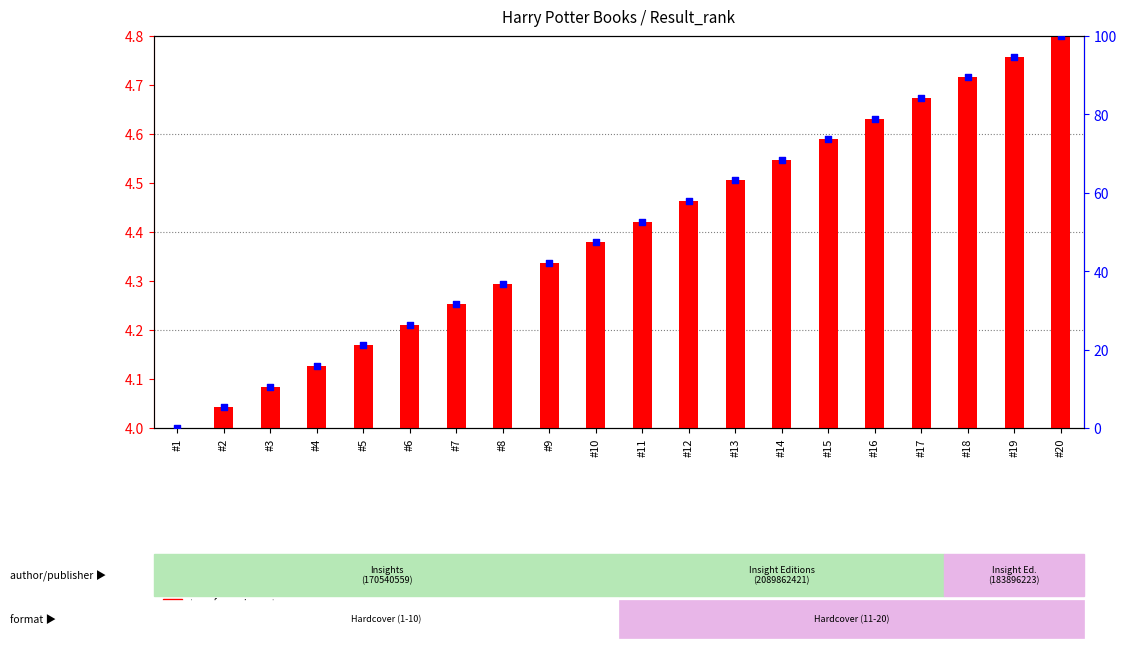

Which series has the widest spread of Y values?

percentile rank within the sample